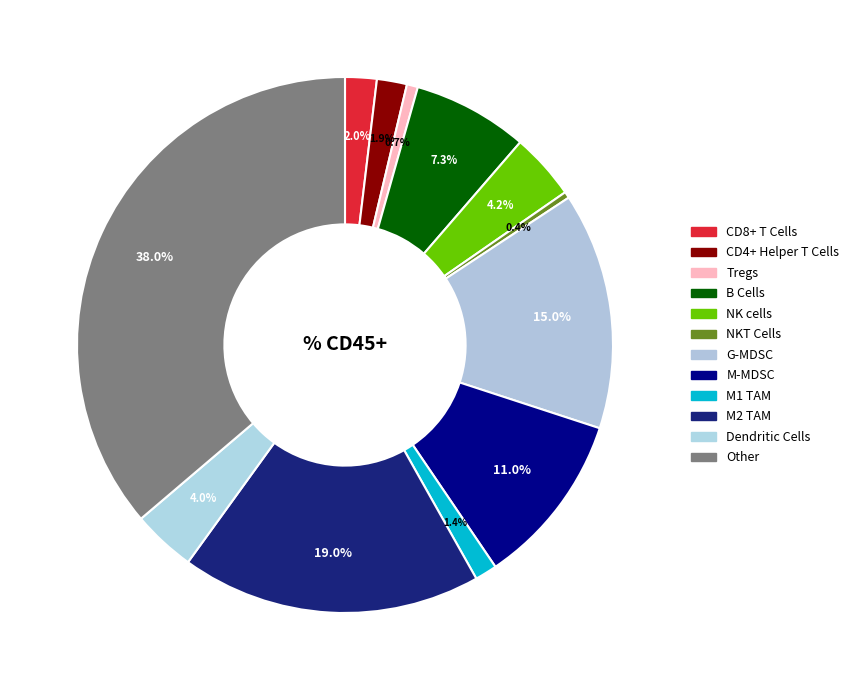

Is there any slice that represents more than half of the pie?

No